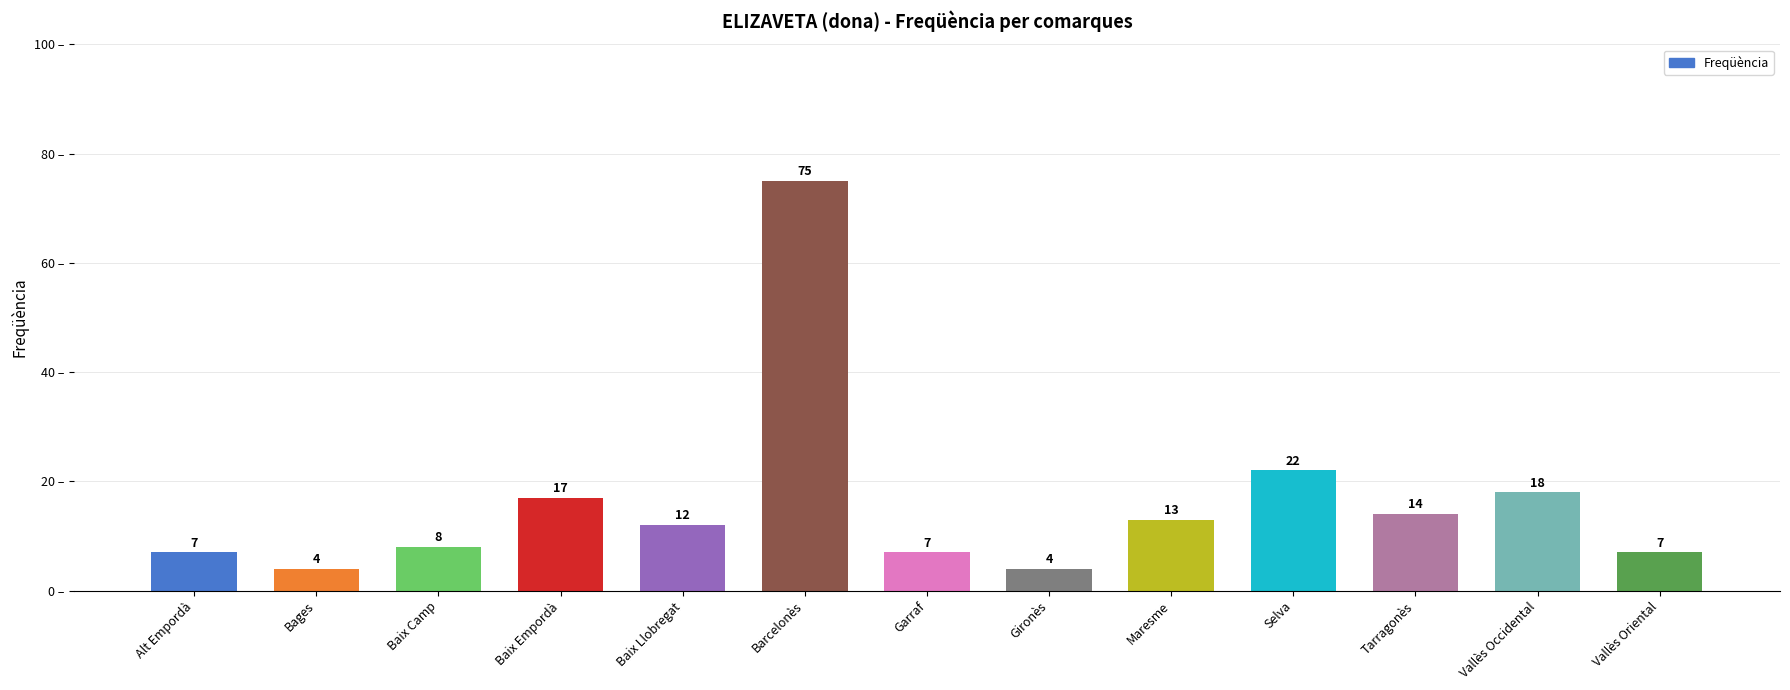

What is the minimum value shown in the chart?

4